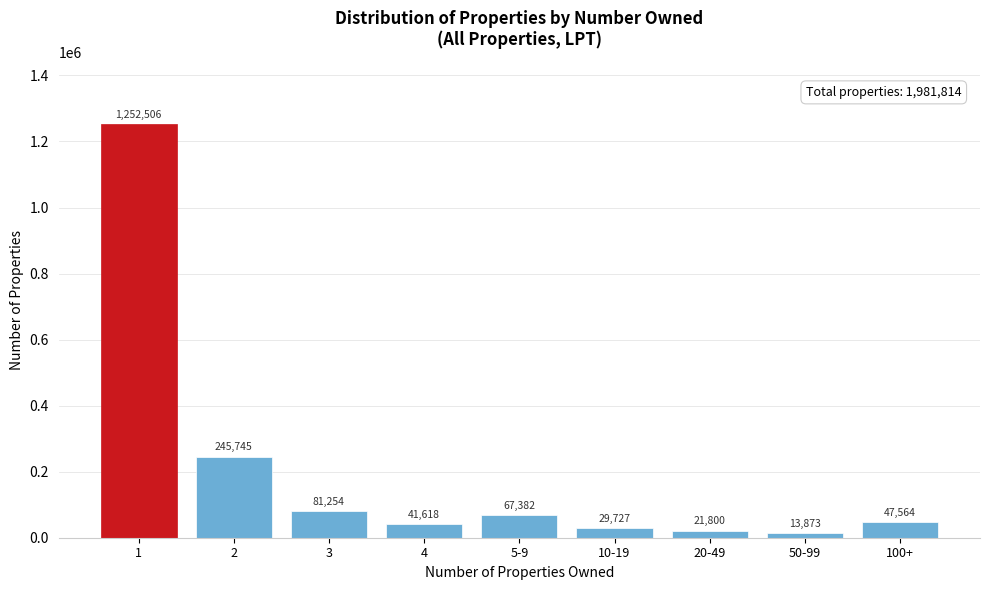

Reading left to right, list all the values displayed in this chart.

1252506	245745	81254	41618	67382	29727	21800	13873	47564